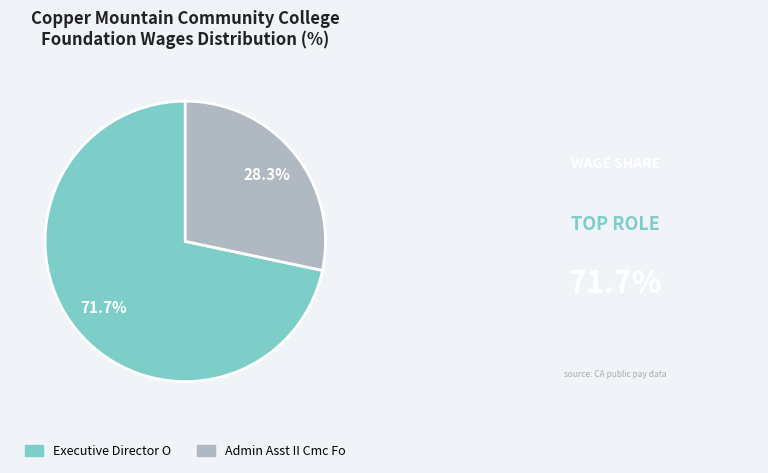

Rank the categories by value from lowest to highest.

Admin Asst II Cmc Fo, Executive Director O